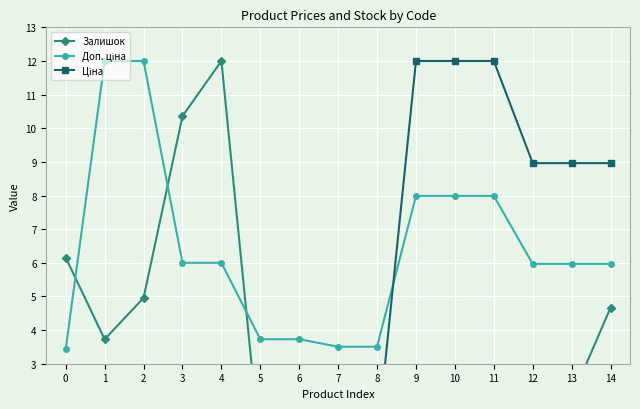

At which label is Доп. ціна closest to 7?

9